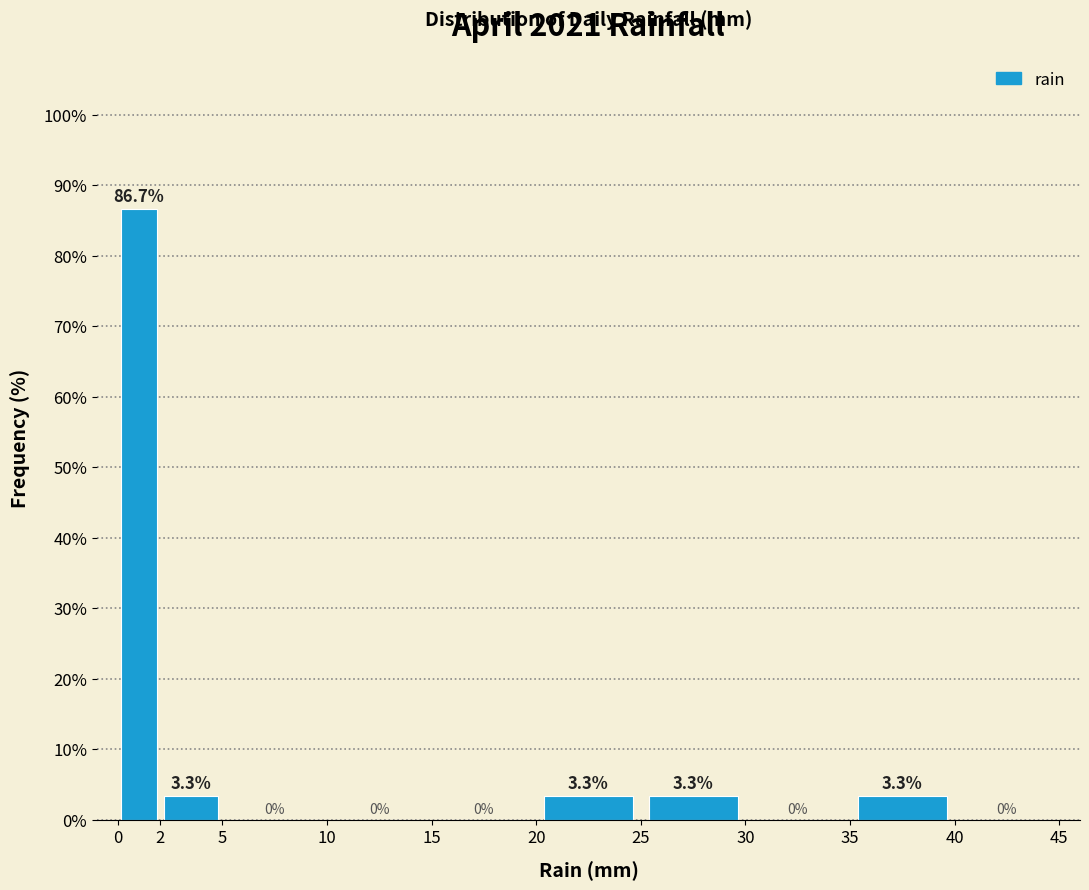

How tall is the bar that spans 2 to 5 on the x-axis?

3.3